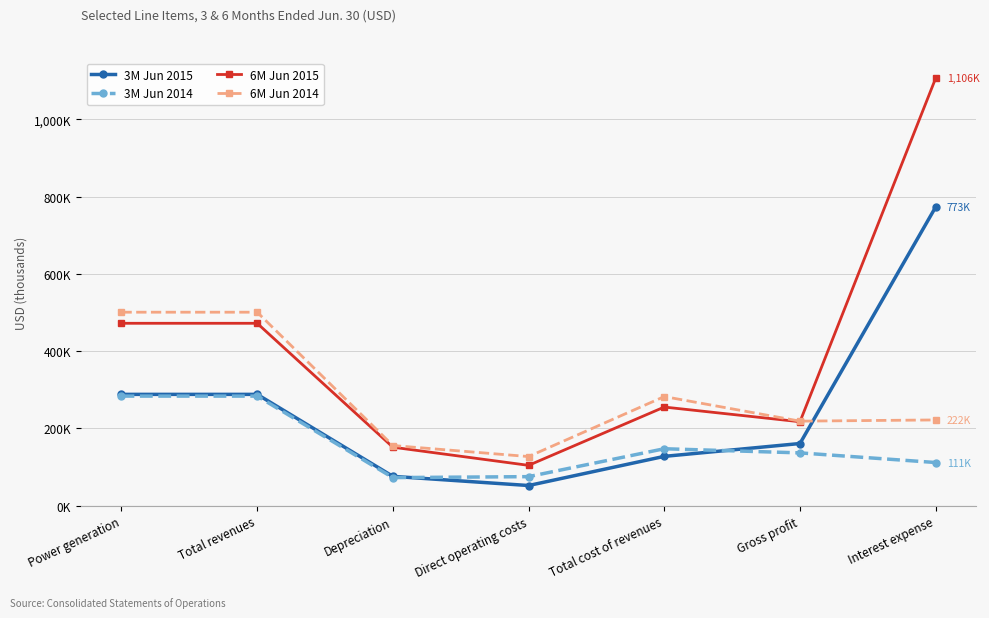

True or false: 3M Jun 2014 and 6M Jun 2015 intersect in this chart.

False